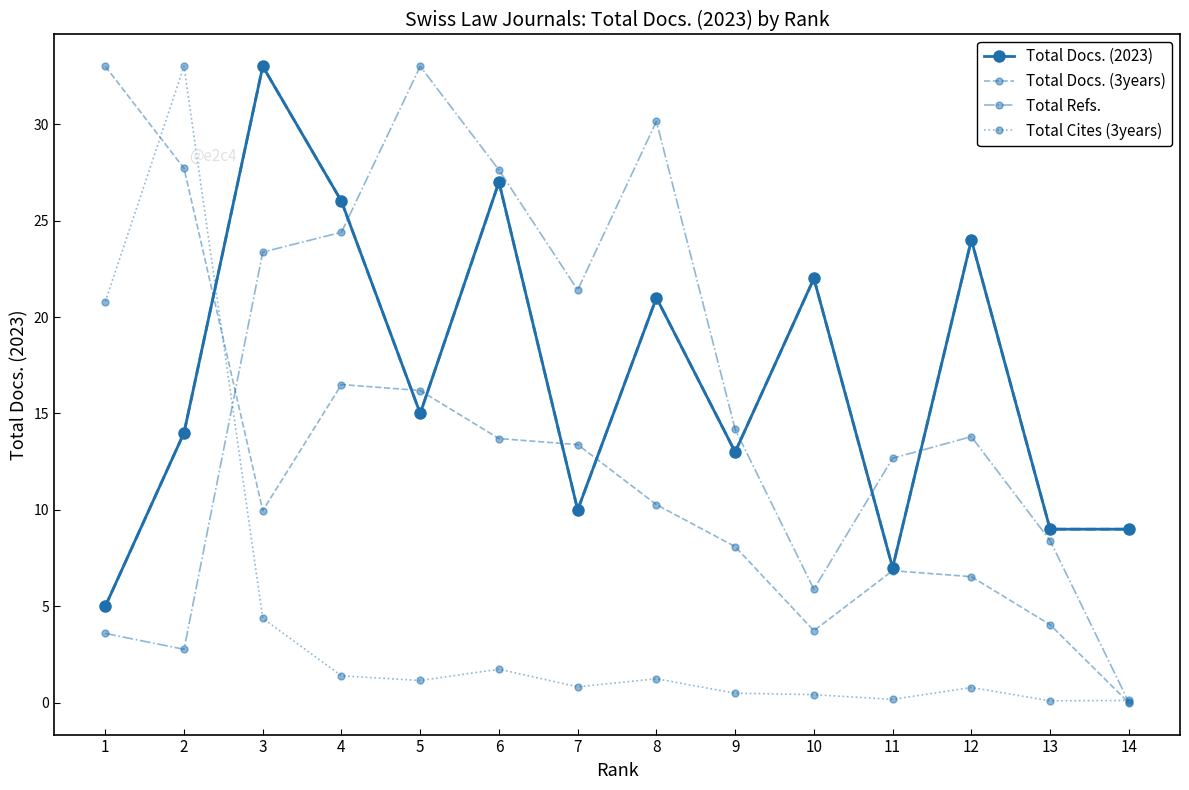

Where is Total Docs. (2023) nearest to the value 19?

8